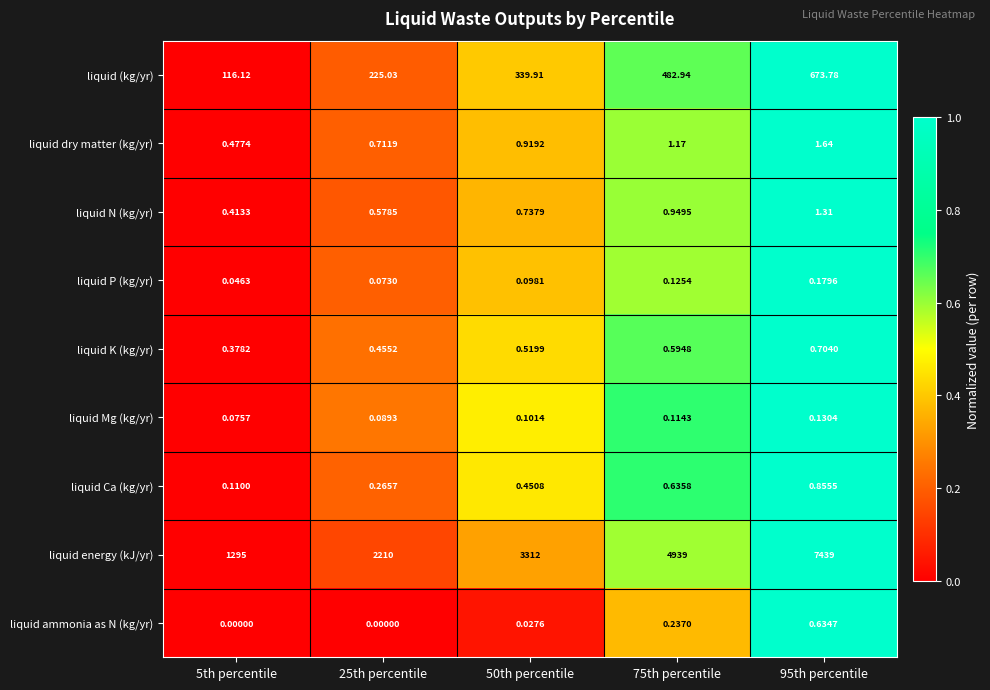

At 75th percentile, list the series in order from largest to smallest.

liquid energy (kJ/yr), liquid (kg/yr), liquid dry matter (kg/yr), liquid N (kg/yr), liquid Ca (kg/yr), liquid K (kg/yr), liquid ammonia as N (kg/yr), liquid P (kg/yr), liquid Mg (kg/yr)